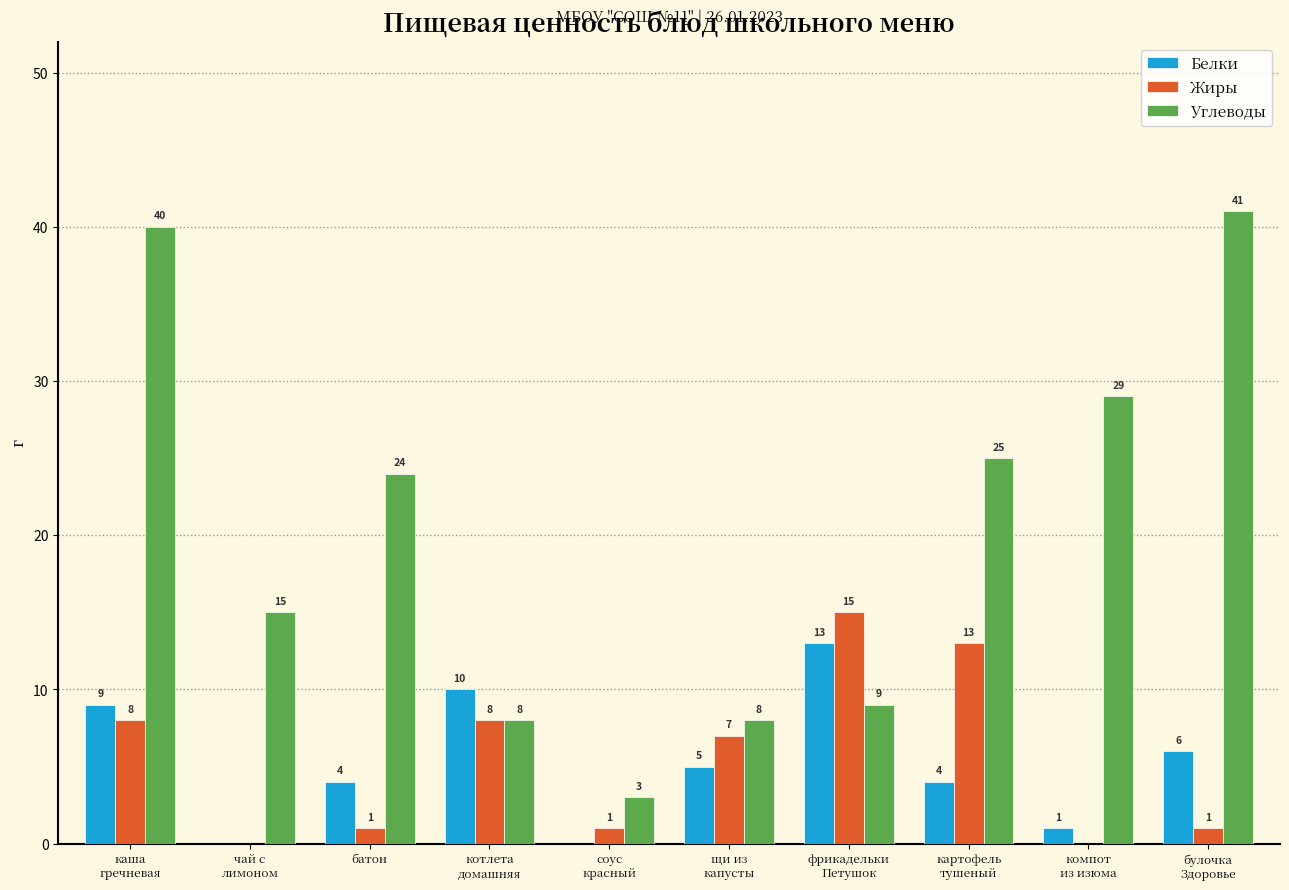

Which series has the largest total across all categories?

Углеводы